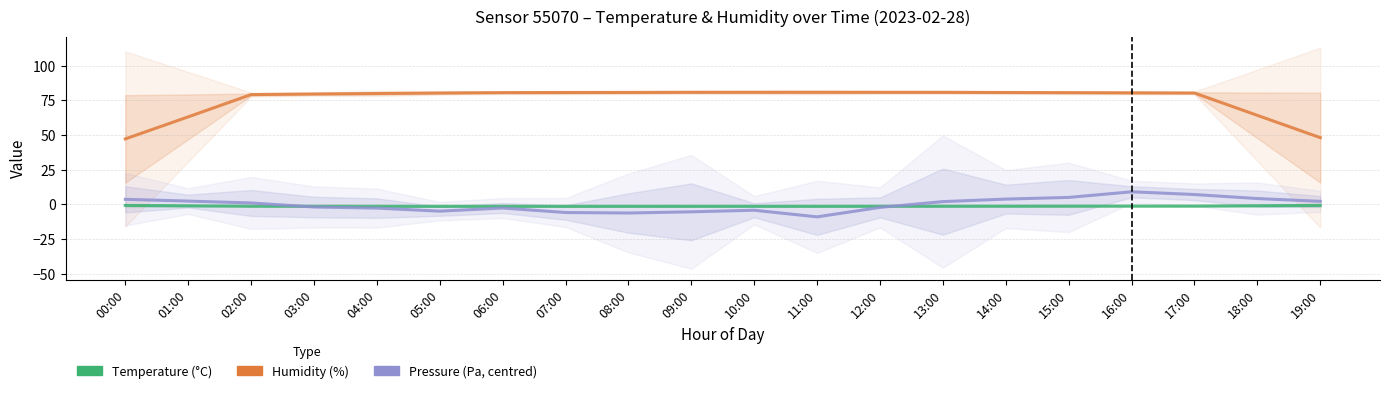

What is the sum of all Humidity (%) values?

1508.1